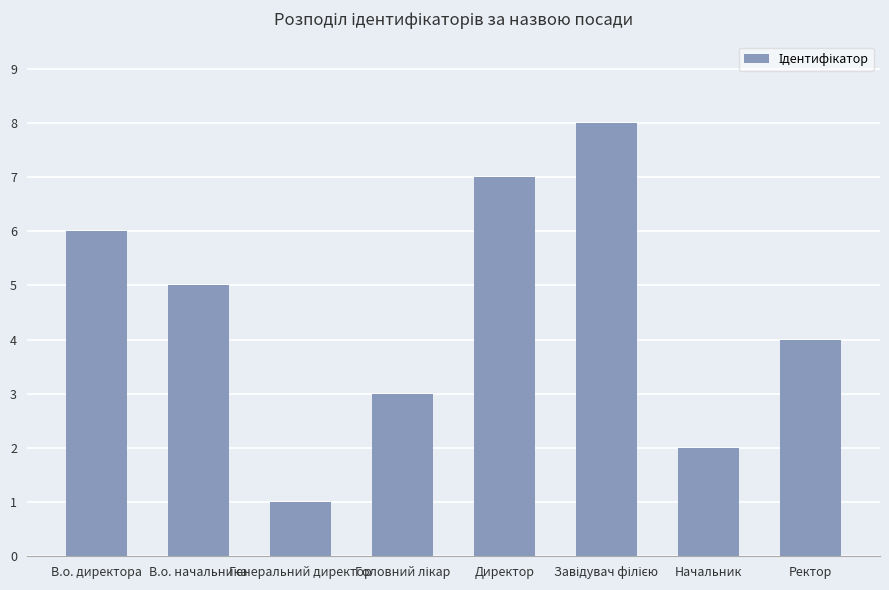

Is it true that the value at Генеральний директор is 1?

True